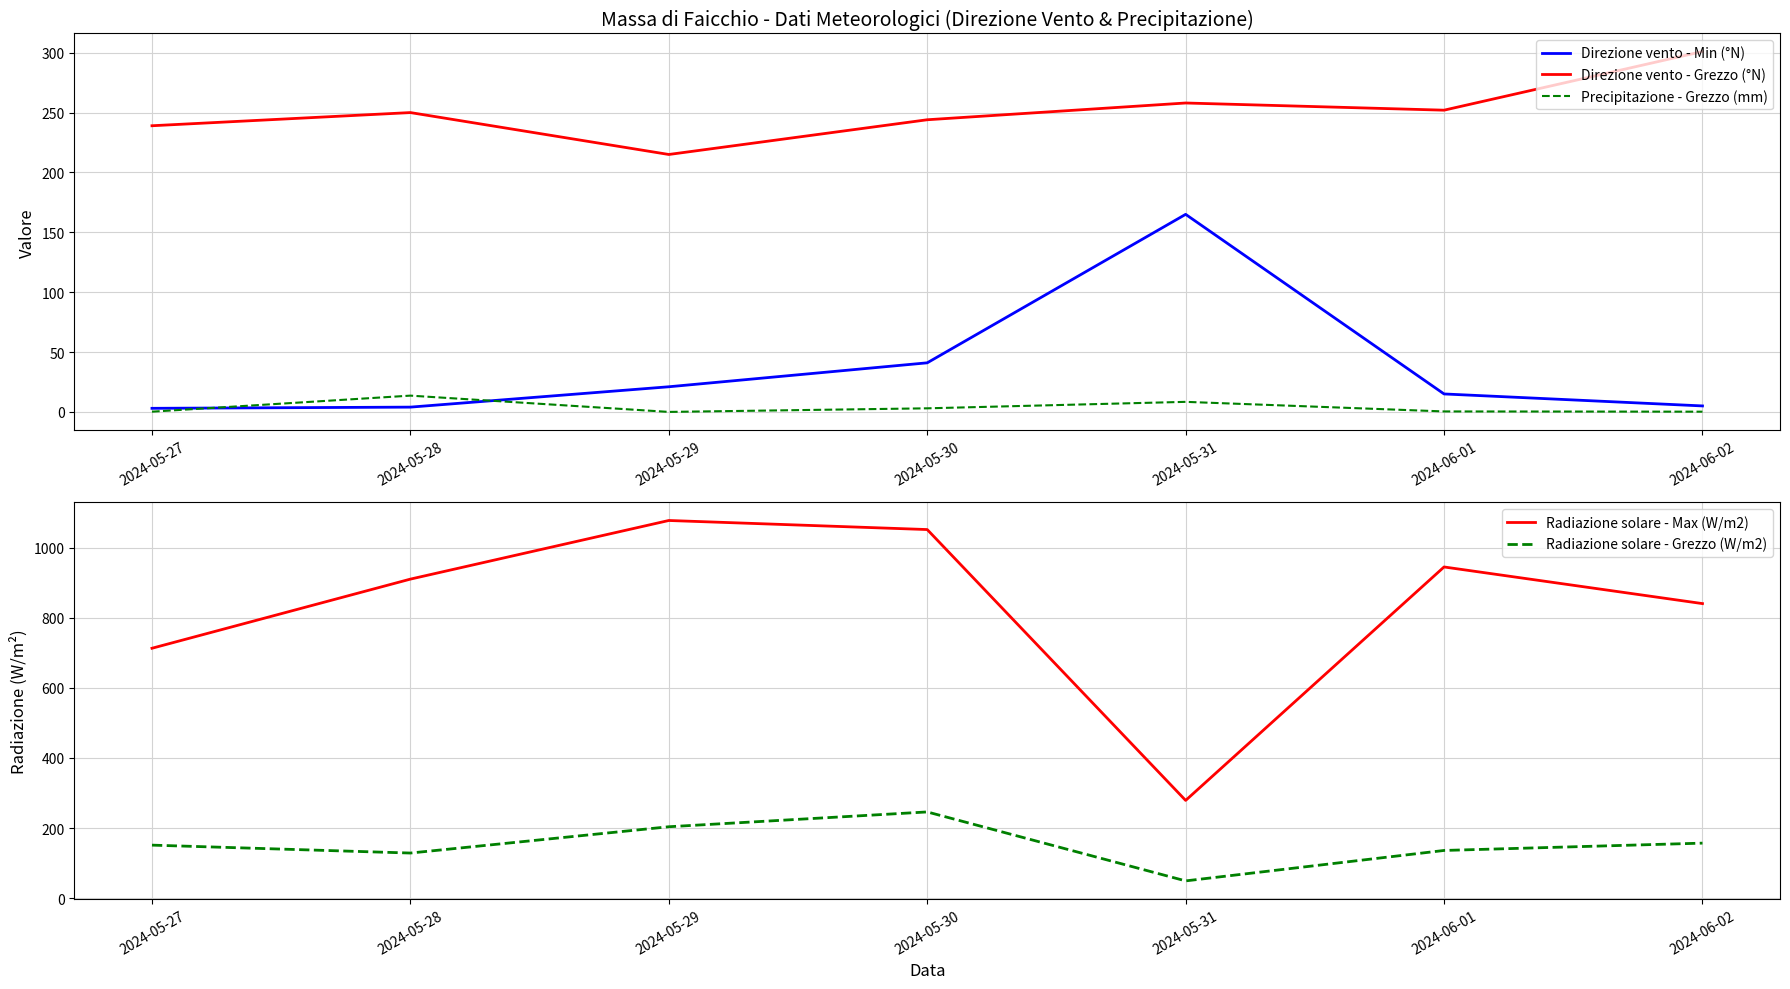

How many categories are shown in the chart?

7